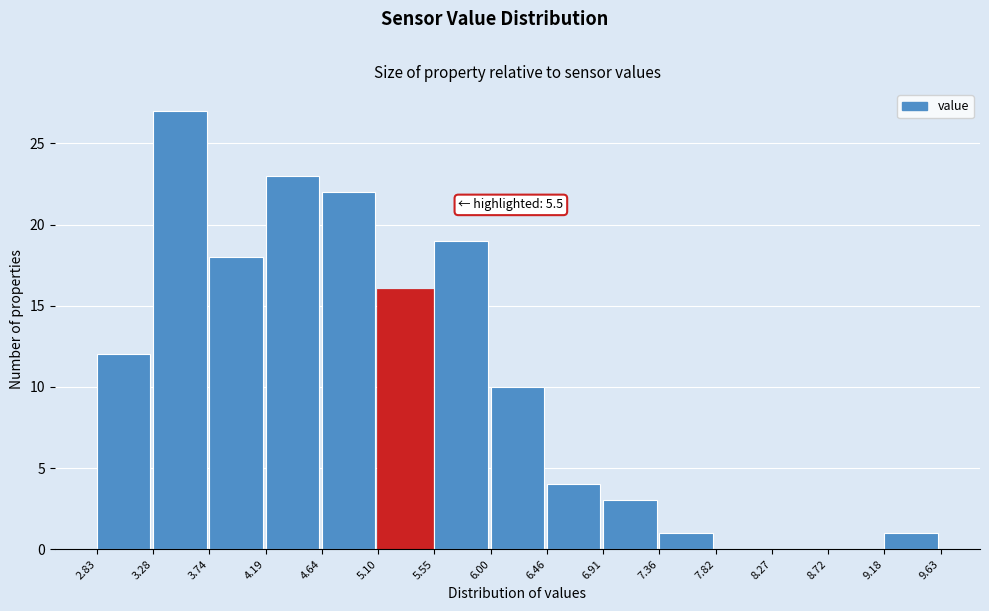

Over which range of the x-axis is the bar tallest?

3.28 to 3.74